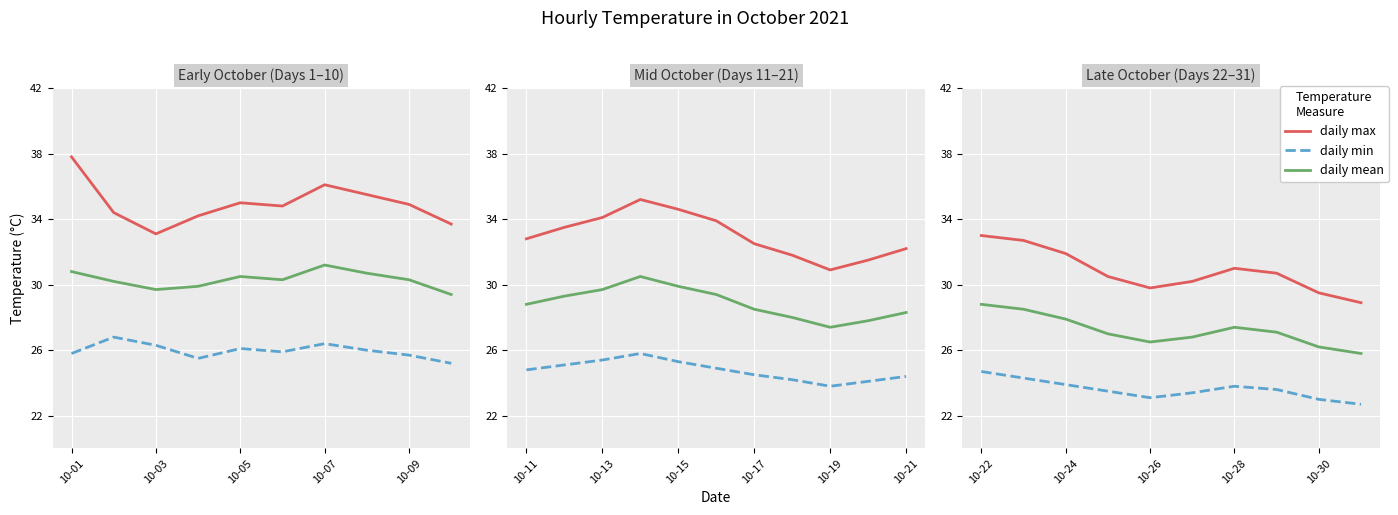

At which category does the chart reach its minimum across all series?

9